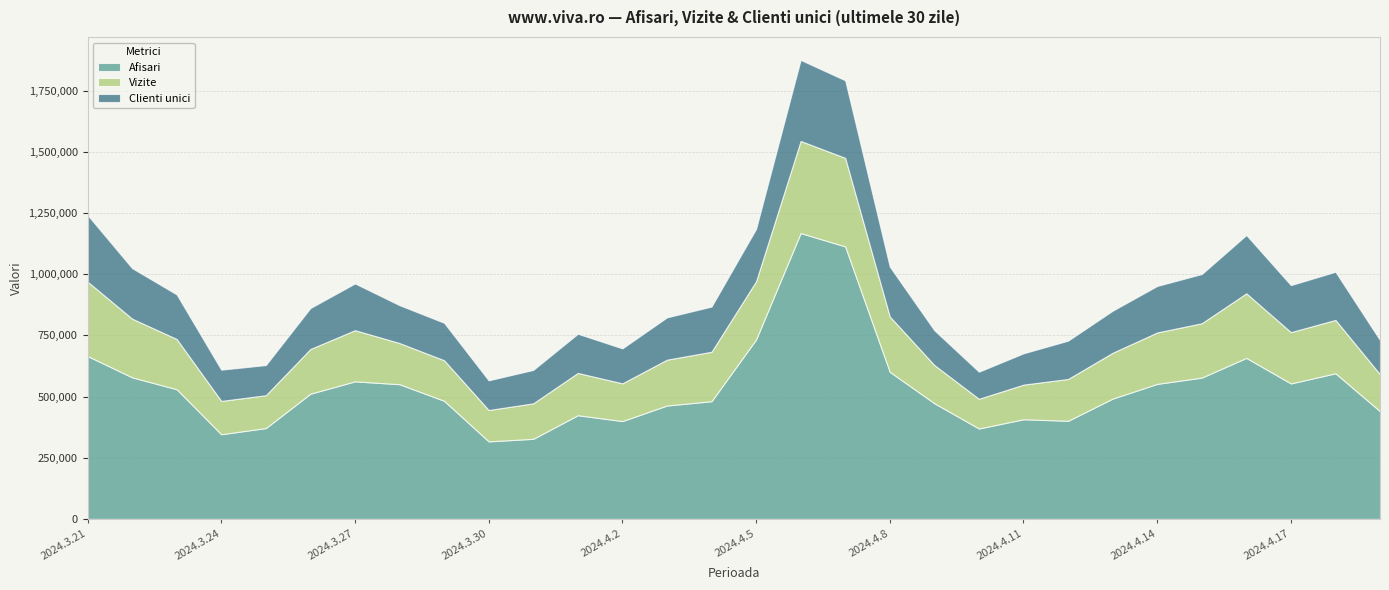

True or false: Vizite and Clienti unici intersect in this chart.

False